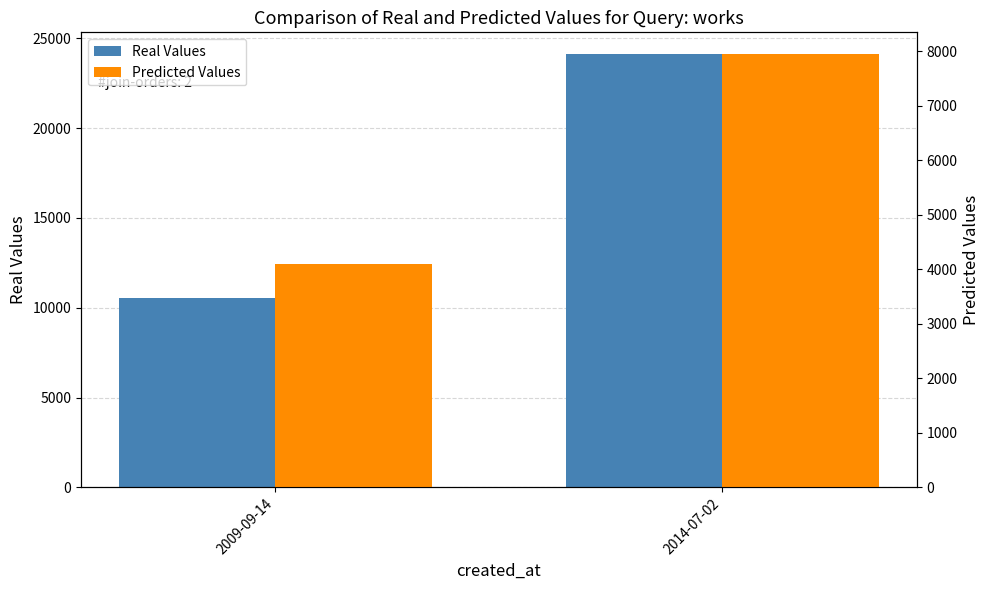

At how many categories does at least one series exceed 14666?

1